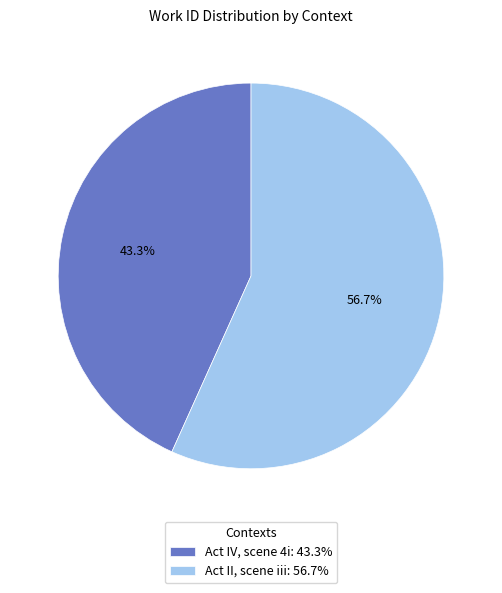

To the nearest percent, what is the average slice percentage?

50%